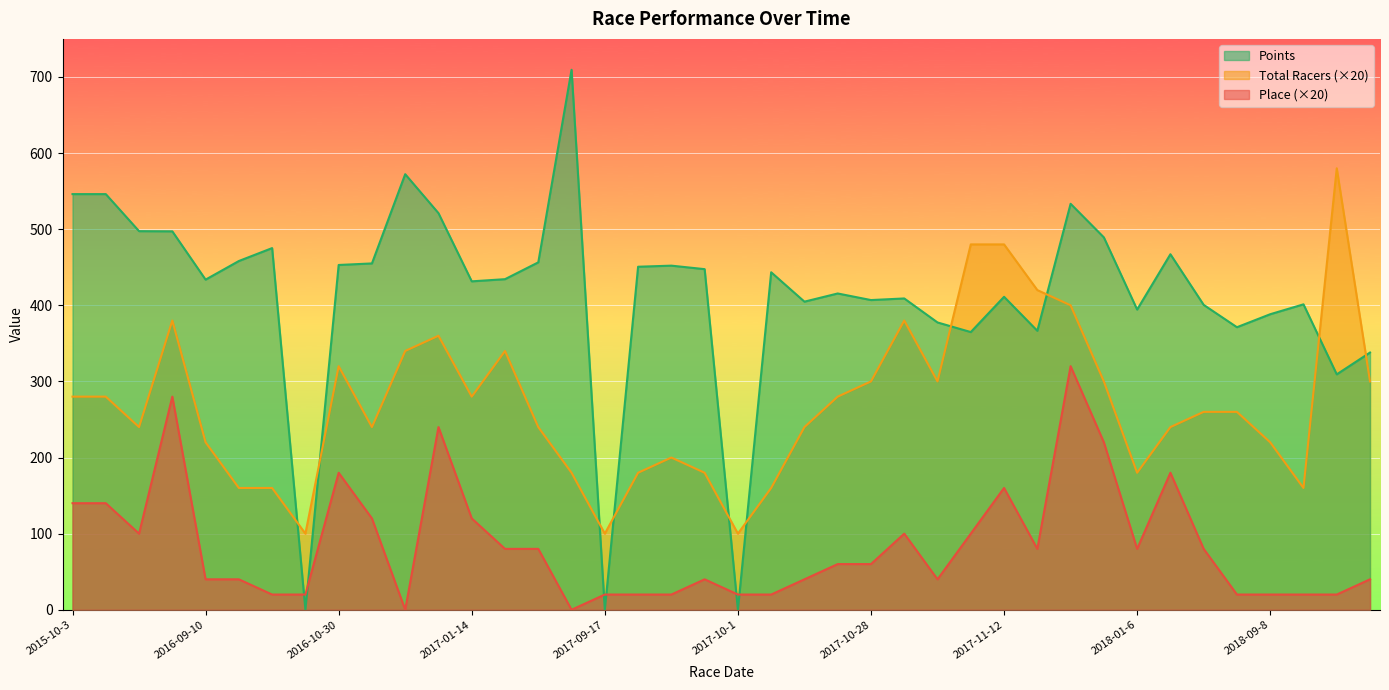

What is the sum of the Points values at 2018-09-22 and 2016-10-2?

309.3